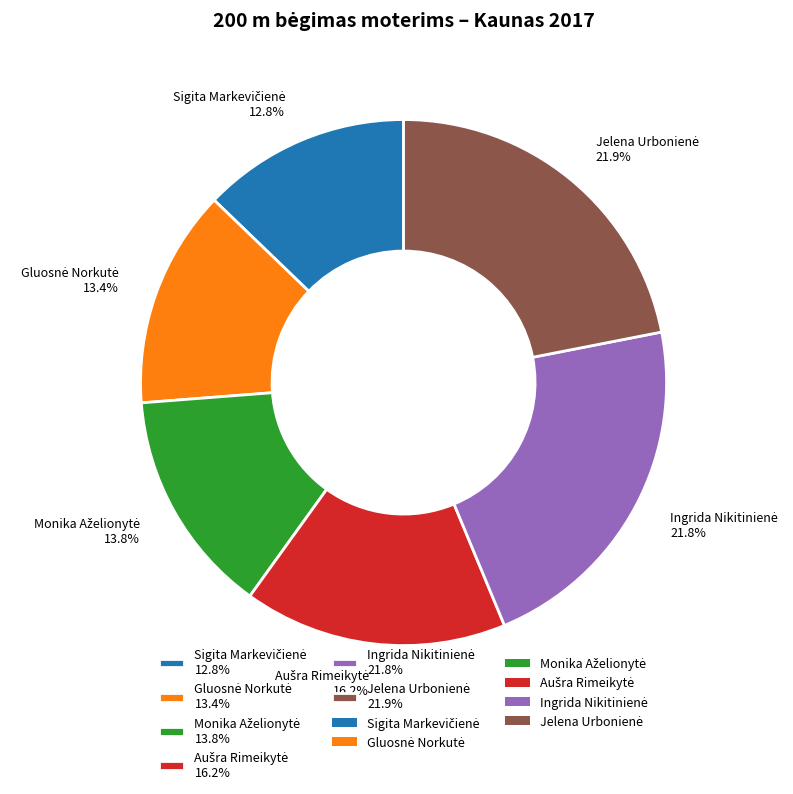

Is there a majority slice in this chart?

No